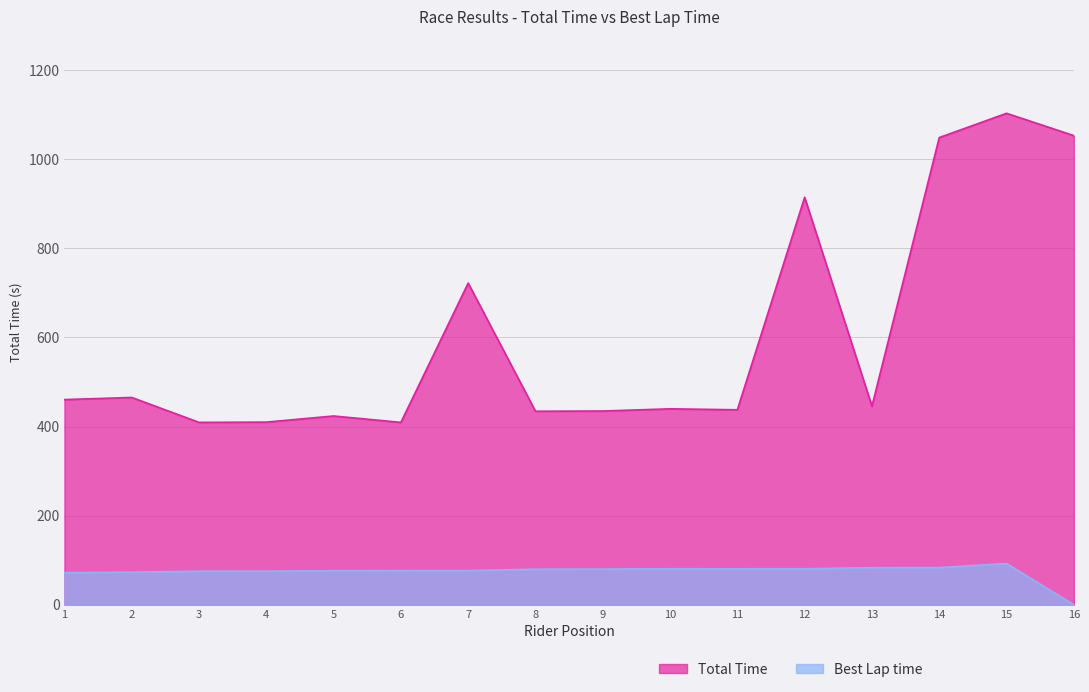

Does the chart display data point markers on the line(s)?

No